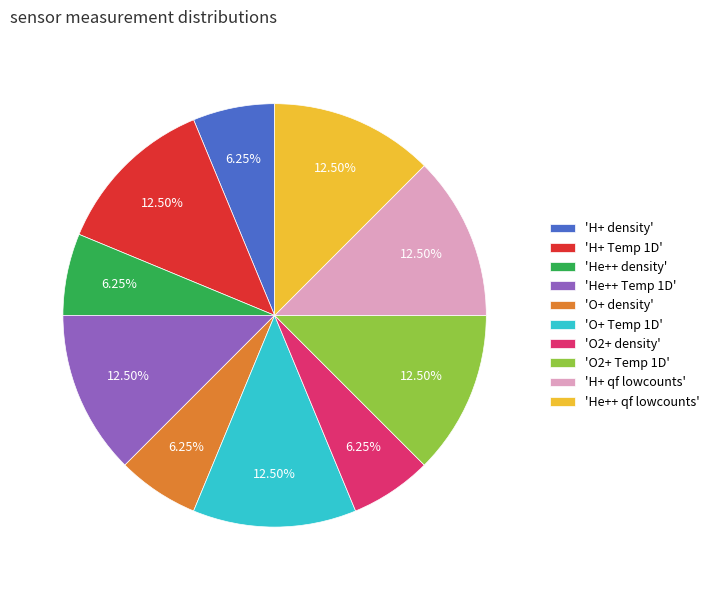

Is the sum of 'O2+ Temp 1D' and 'H+ density' greater than half?

No